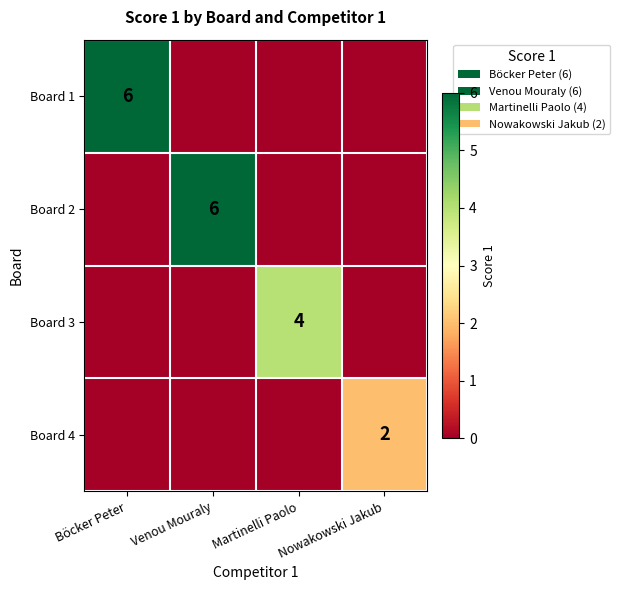

The value of Board 2 at Venou Mouraly is 2. True or false?

False